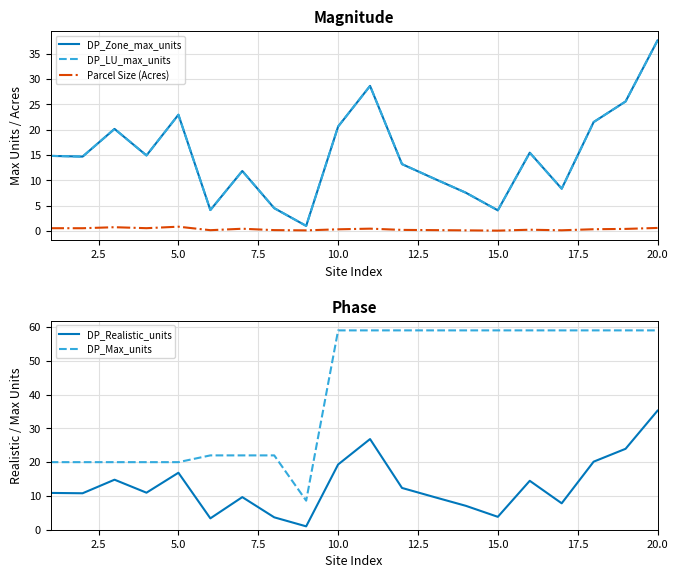

Reading left to right, extract all data points from this chart.

DP_Zone_max_units: 14.8	14.7	20.2	14.9	23.0	4.1	11.8	4.5	1.0	20.6	28.7	13.2	10.4	7.5	4.1	15.5	8.3	21.5	25.6	37.6
DP_LU_max_units: 14.8	14.7	20.2	14.9	23.0	4.1	11.8	4.5	1.0	20.6	28.7	13.2	10.4	7.5	4.1	15.5	8.3	21.5	25.6	37.6
Parcel Size (Acres): 0.5	0.5	0.7	0.5	0.8	0.2	0.4	0.2	0.1	0.3	0.5	0.2	0.2	0.1	0.1	0.2	0.1	0.3	0.4	0.6
DP_Realistic_units: 10.9	10.8	14.8	11.0	16.9	3.4	9.7	3.7	1.0	19.3	26.8	12.4	9.7	7.1	3.8	14.5	7.8	20.1	24.0	35.2
DP_Max_units: 20.0	20.0	20.0	20.0	20.0	22.0	22.0	22.0	8.6	59.0	59.0	59.0	59.0	59.0	59.0	59.0	59.0	59.0	59.0	59.0